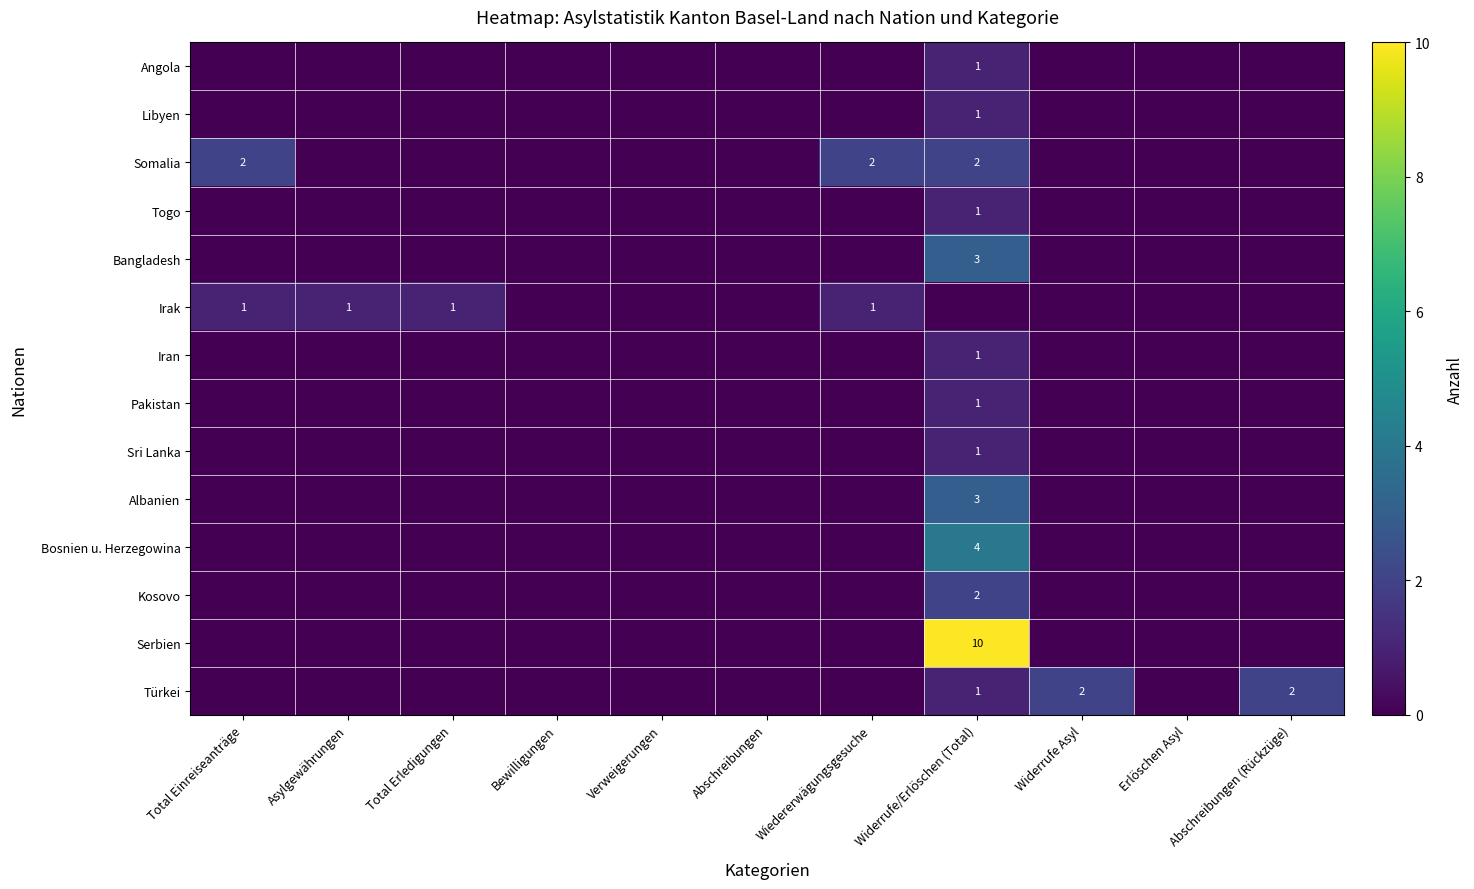

The value of Türkei at Abschreibungen (Rückzüge) is 3. True or false?

False